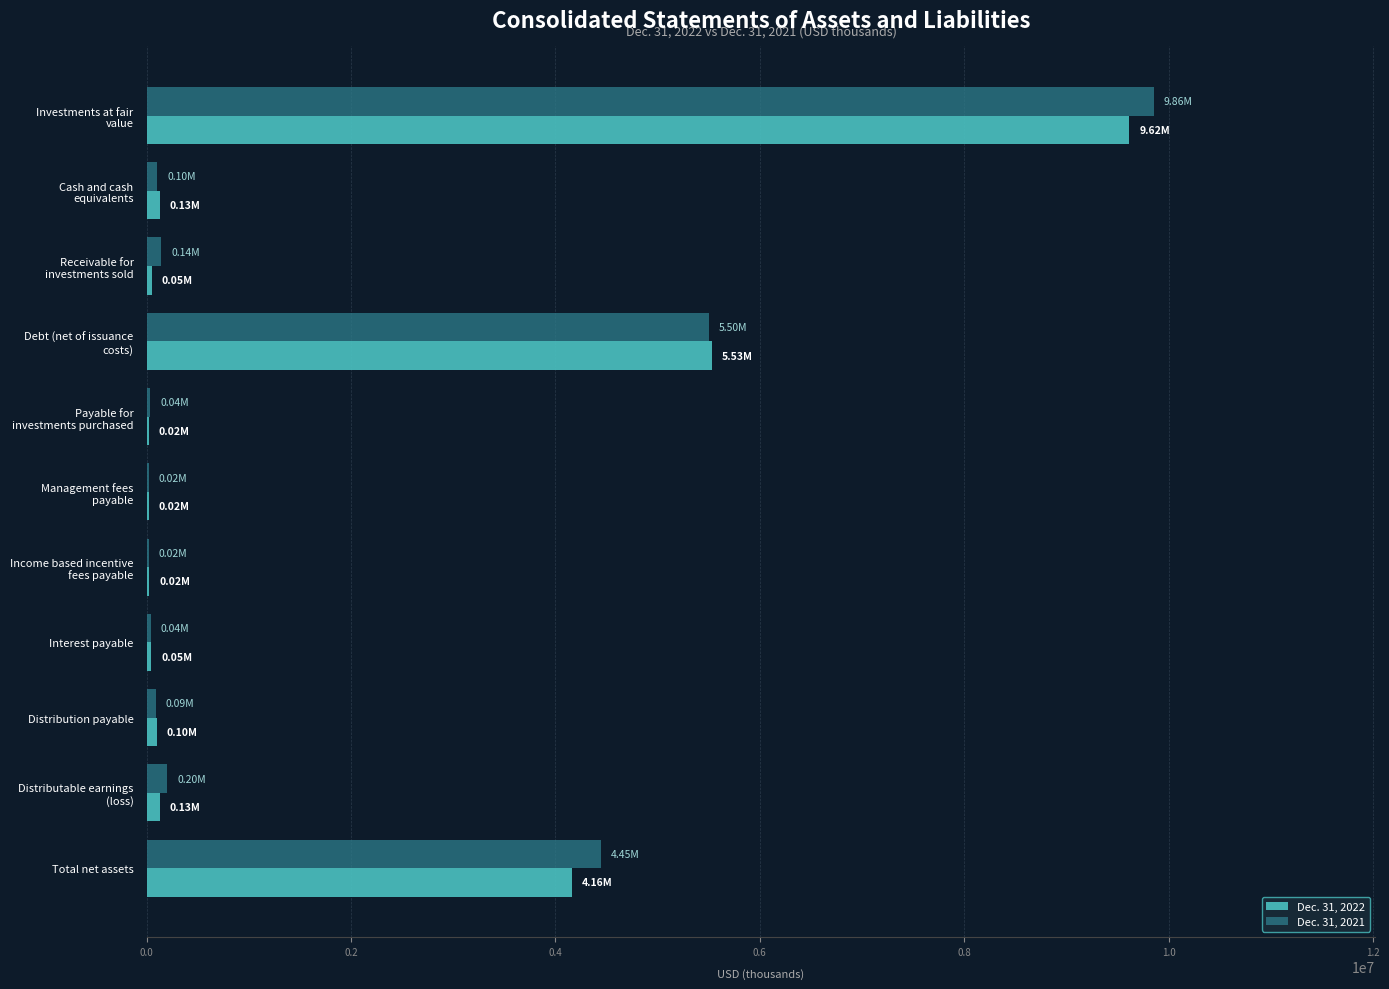

At which label is Dec. 31, 2021 closest to 4936595?

Total net assets